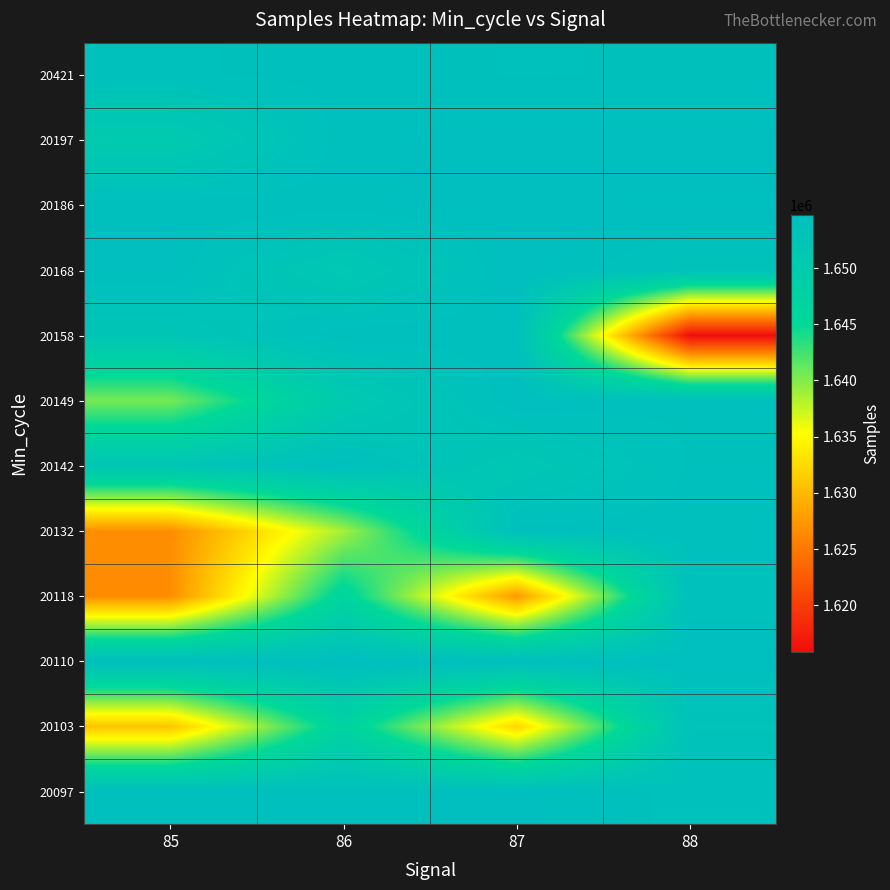

At which category is the sum across all series the highest?

86